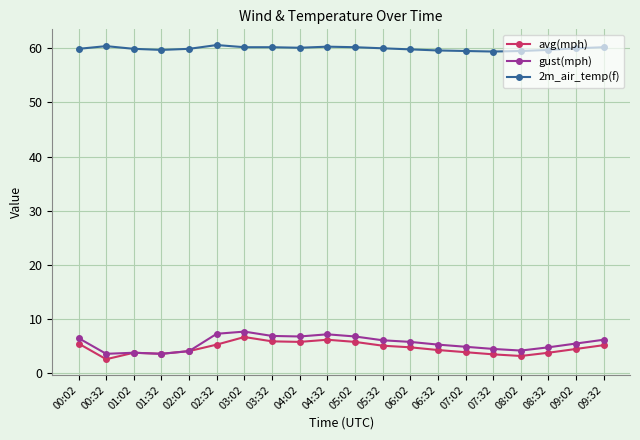

The value of 2m_air_temp(f) at 03:32 is 60.2. True or false?

True